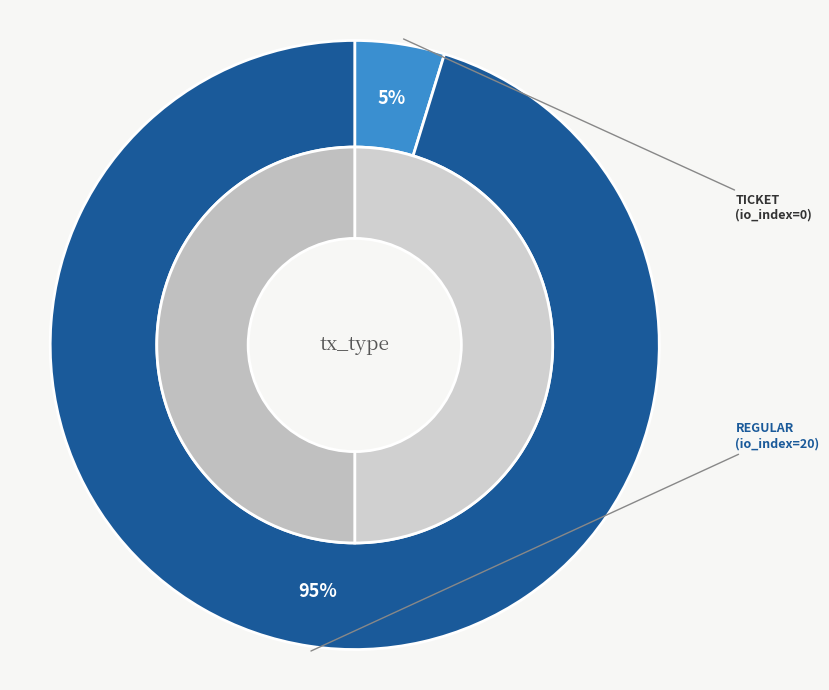

Combined, do Regular (io_index=20) and Ticket (io_index=0) account for over 50%?

Yes